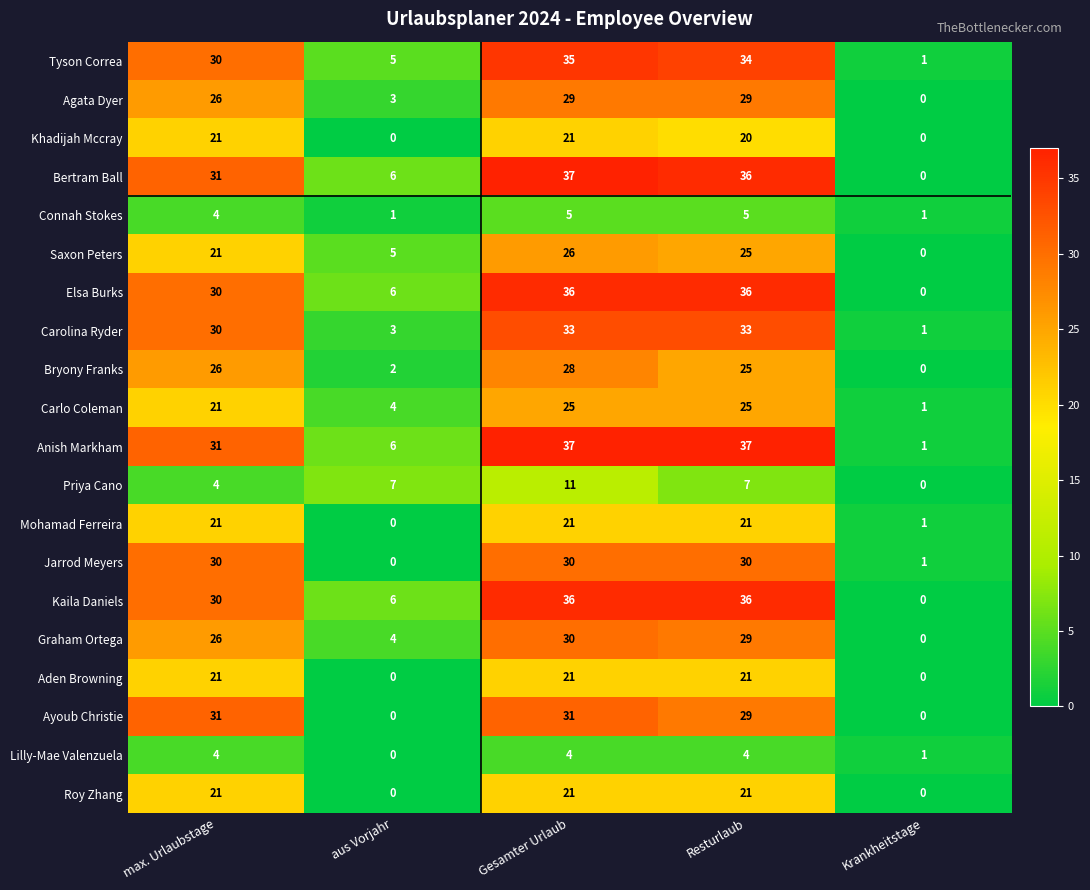

The Anish Markham series shows 47 at max. Urlaubstage. True or false?

False